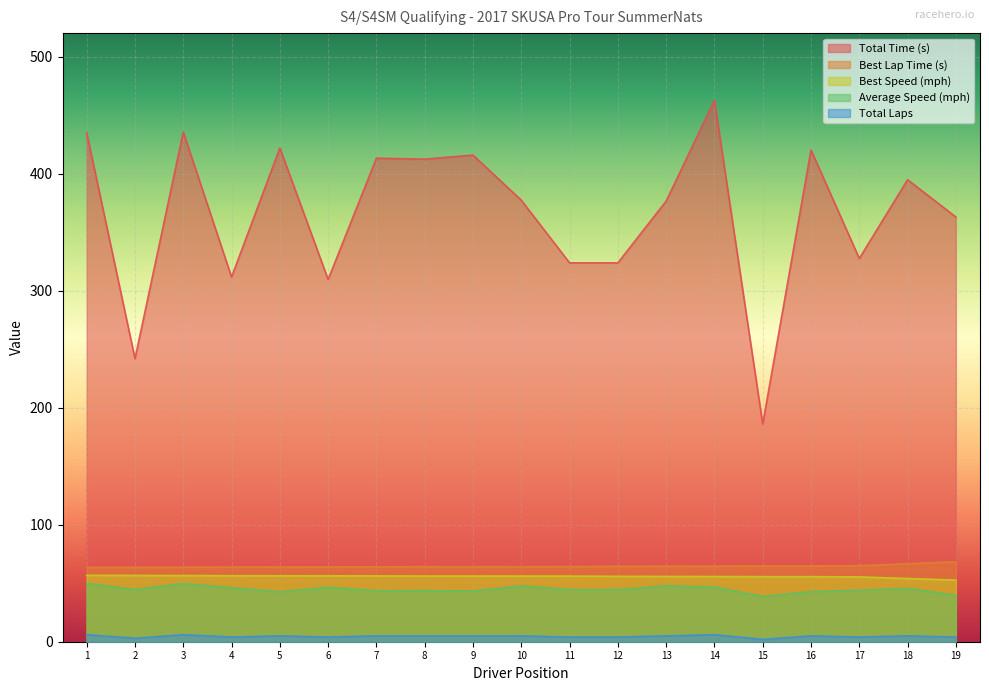

Which series has the largest range (max minus min)?

Total Time (s)